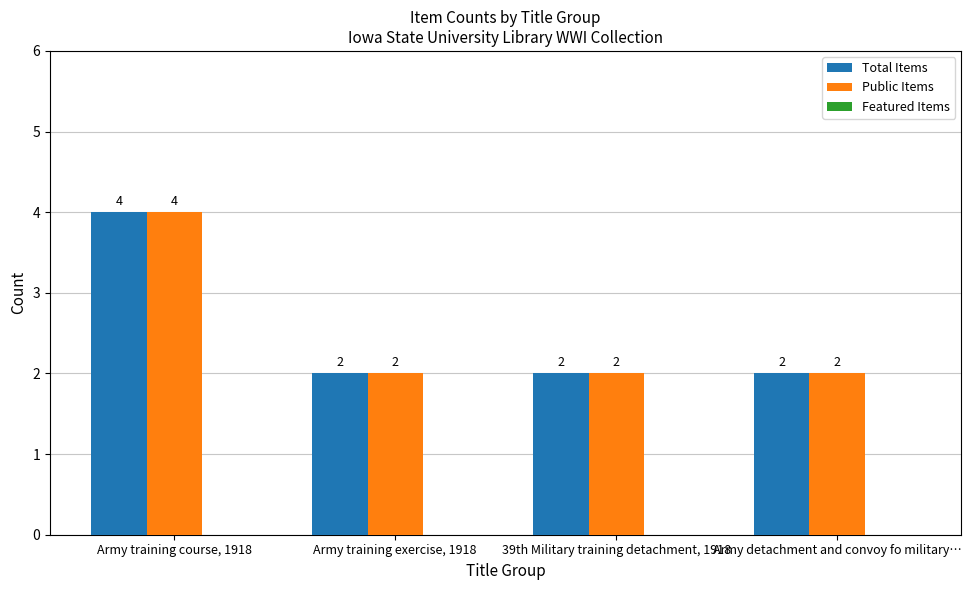

The Public Items series shows 2 at Army training exercise, 1918. True or false?

True